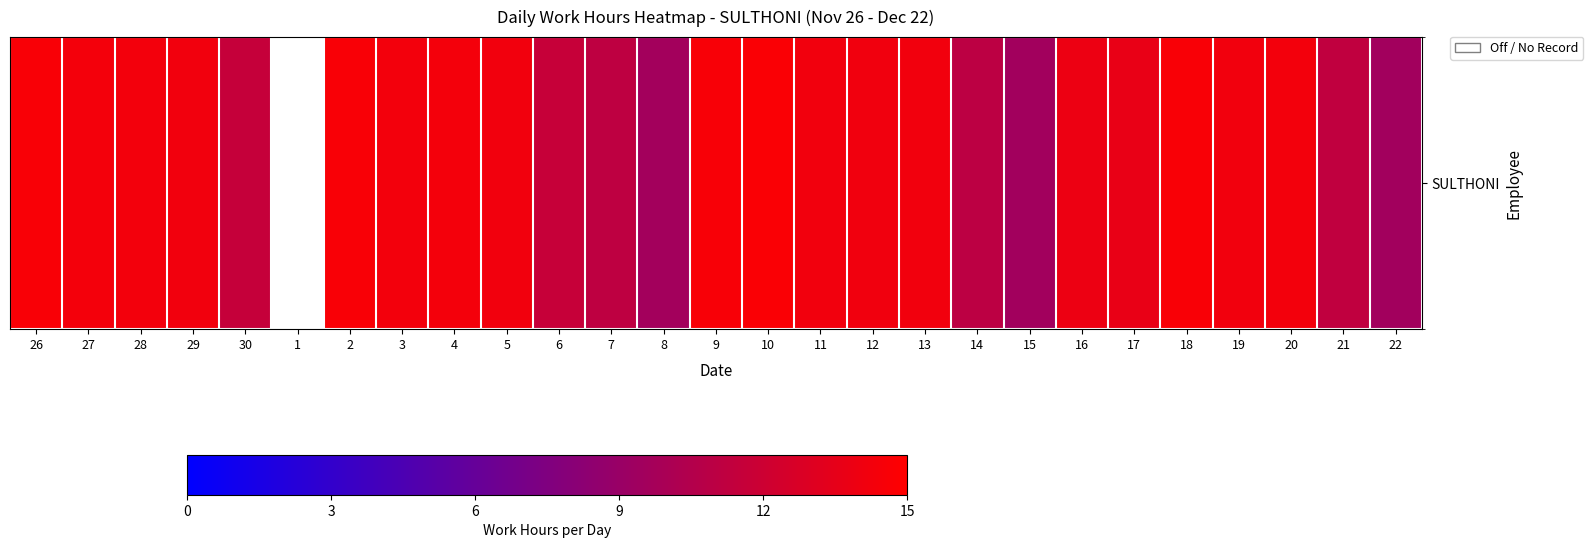

What is the smallest value displayed?

9.5